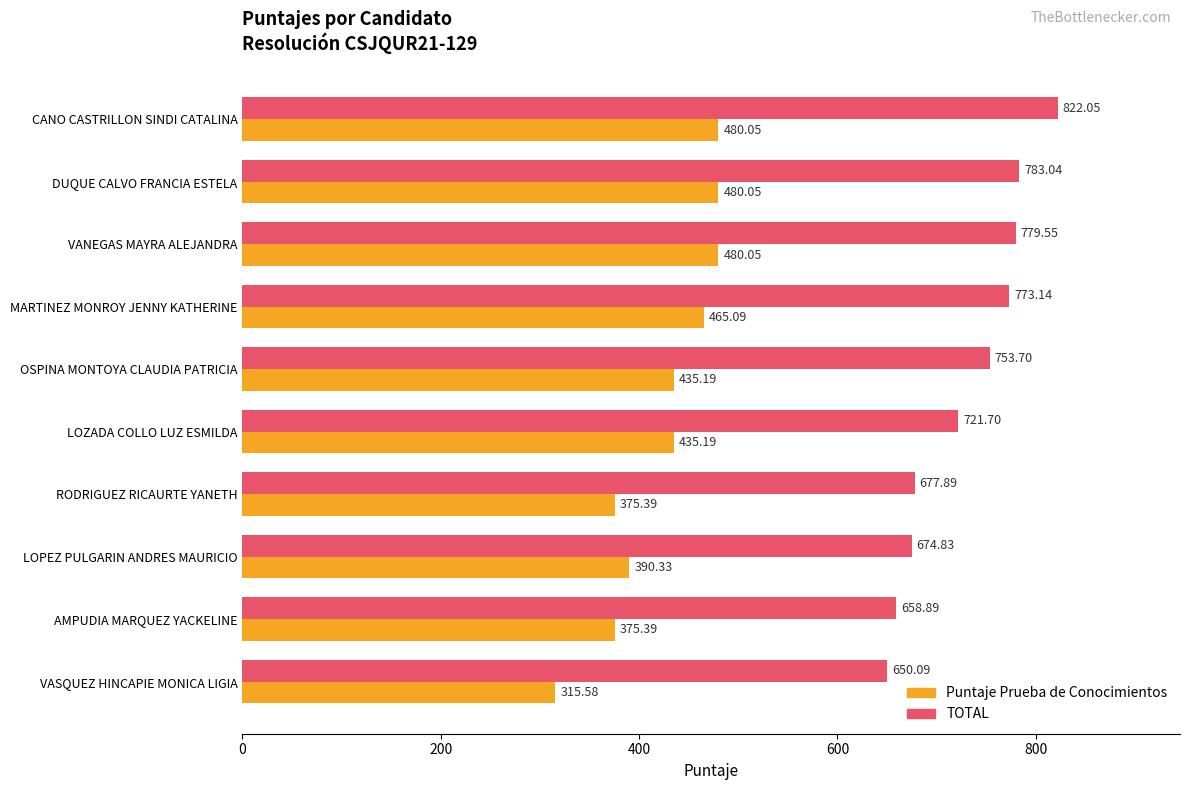

What is the difference between the highest and lowest values at RODRIGUEZ RICAURTE YANETH?

302.5